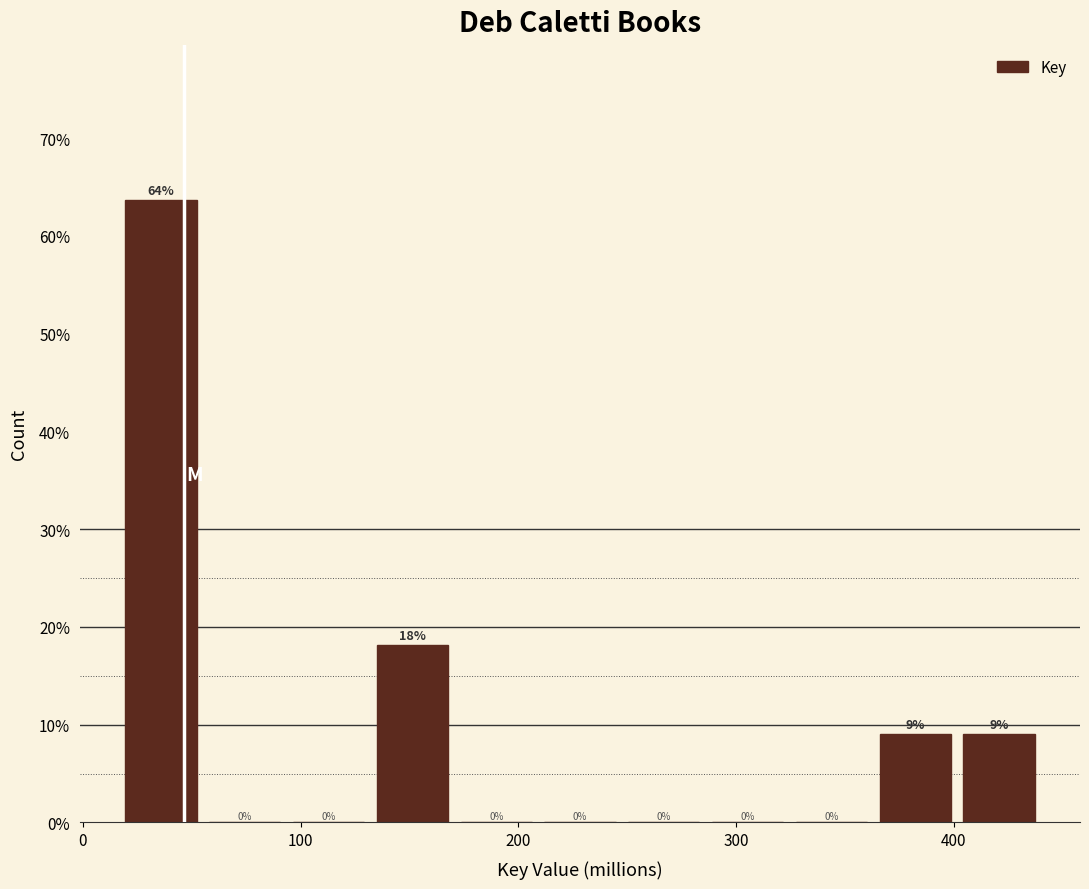

Around what value on the x-axis is the tallest bar? Give the approximate position of its centre, as read against the axis.

40